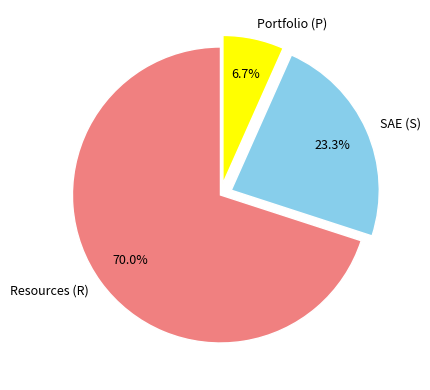

Between Portfolio (P) and Resources (R), which is larger?

Resources (R)